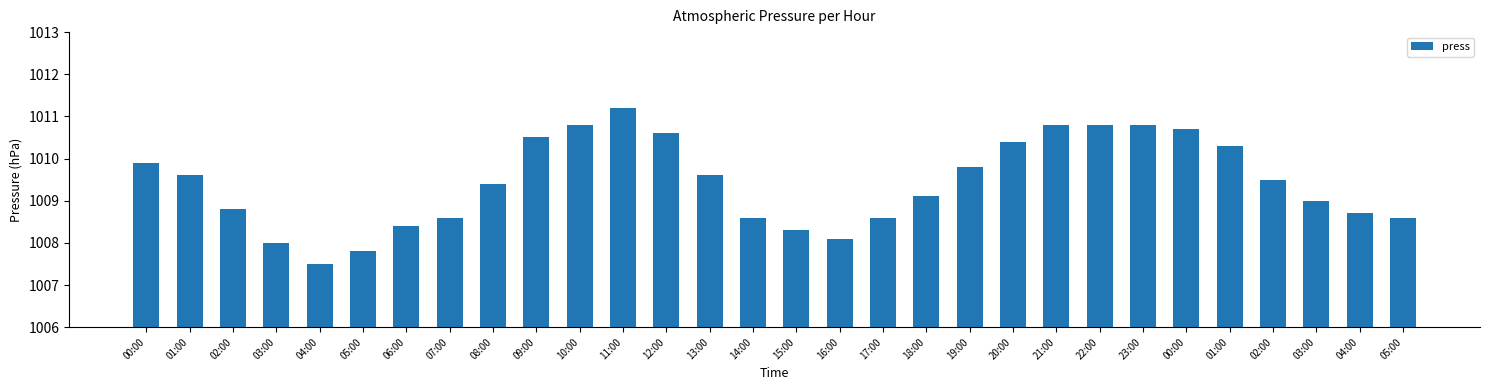

What is the sum of all values?

30282.8